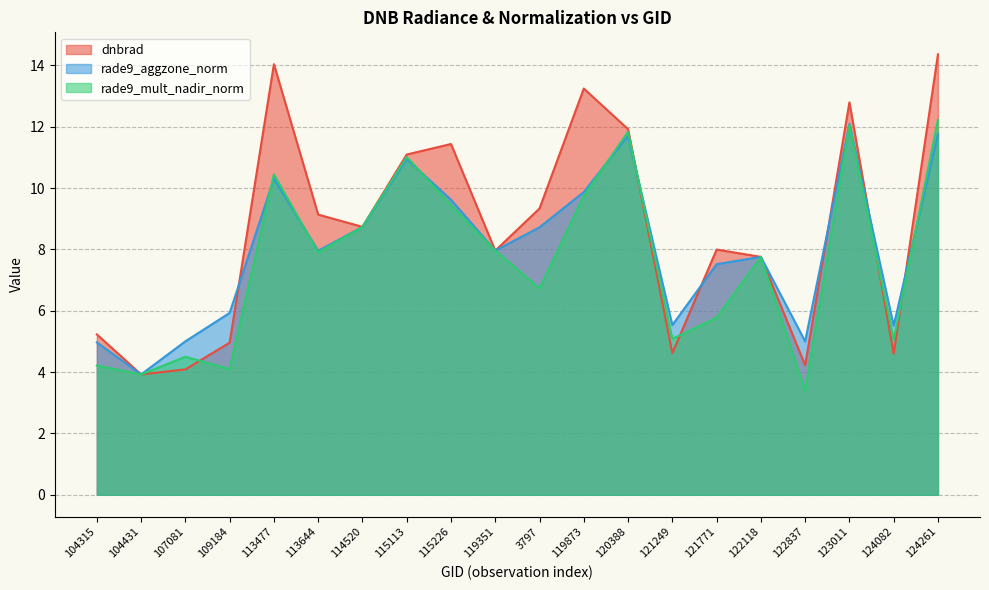

How many lines are shown in the chart?

3